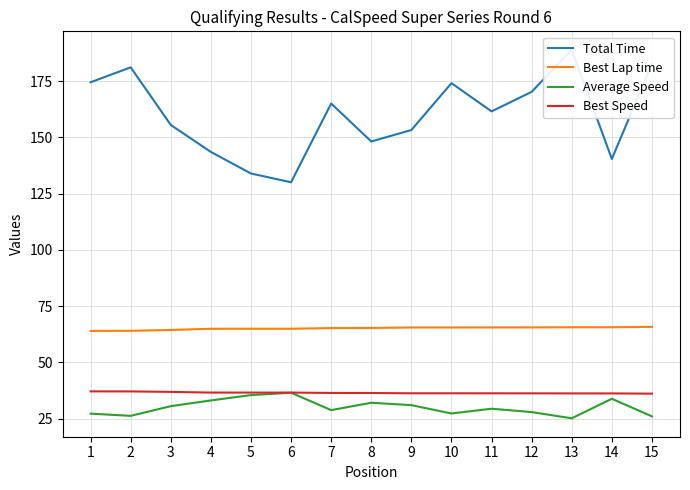

What is the difference between the maximum and second lowest values in the Average Speed series?

10.5